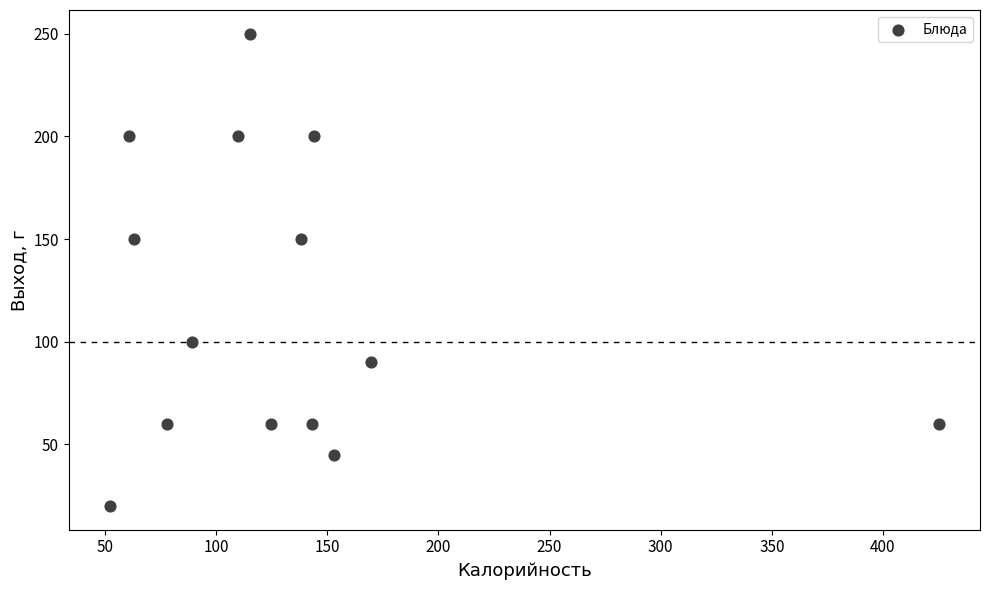

What is the range of Y values (max minus min)?

230